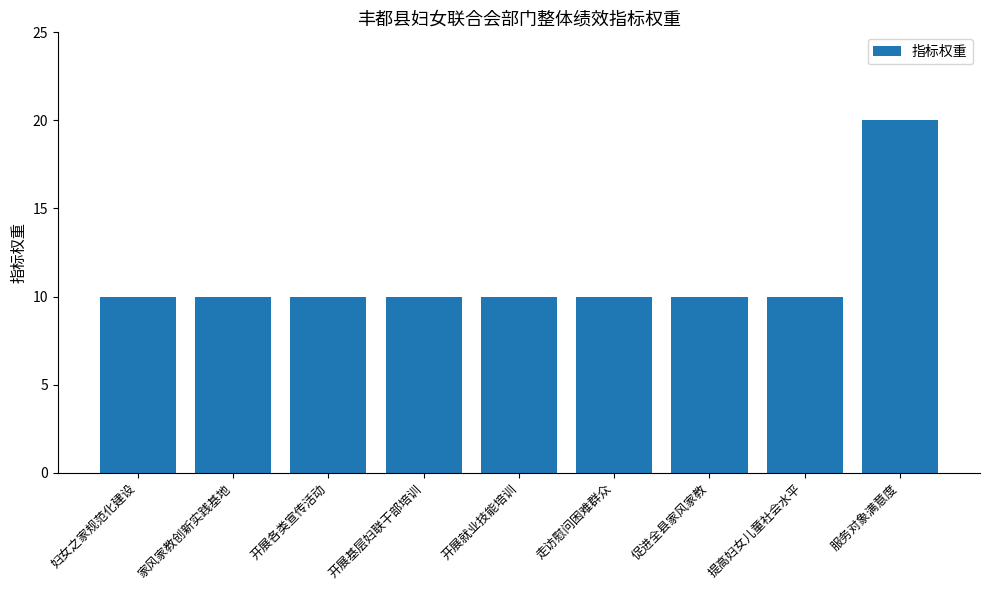

Reading left to right, what are all the values shown in this chart?

妇女之家规范化建设=10	家风家教创新实践基地=10	开展各类宣传活动=10	开展基层妇联干部培训=10	开展就业技能培训=10	走访慰问困难群众=10	促进全县家风家教=10	提高妇女儿童社会水平=10	服务对象满意度=20